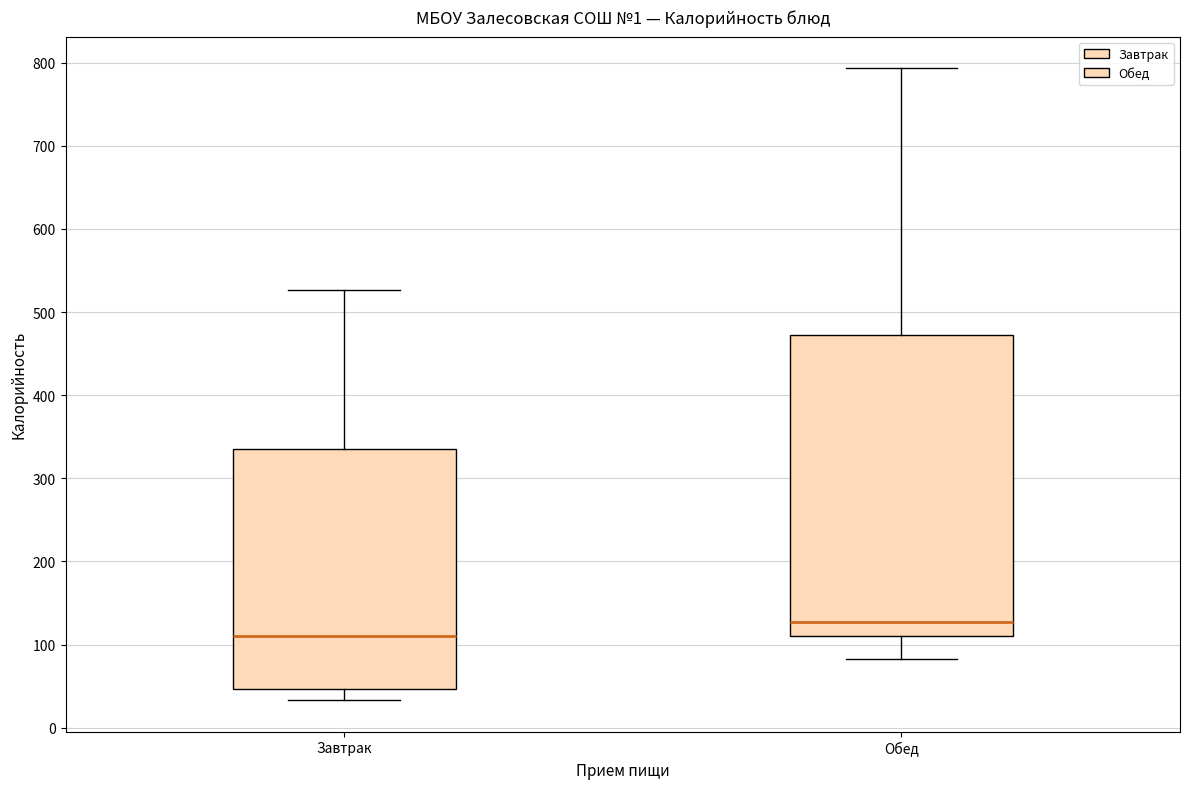

Where does the median line of the box for Завтрак sit on the y-axis? The values are not printed on the chart, so give them approximately, as read against the axis.

110